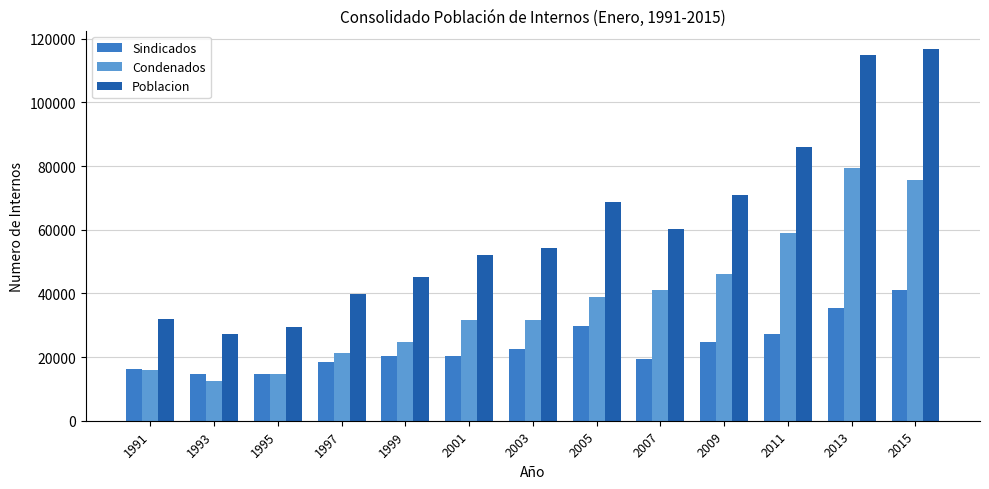

The value of Poblacion at 1997 is 25078. True or false?

False